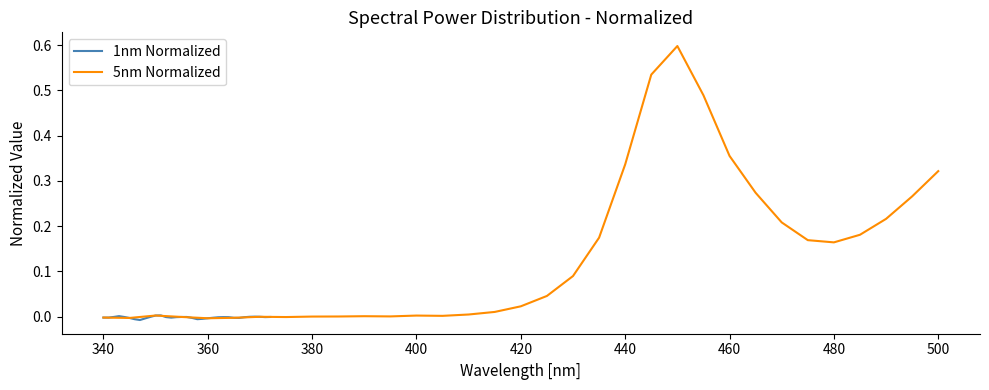

How many series are shown in this chart?

2